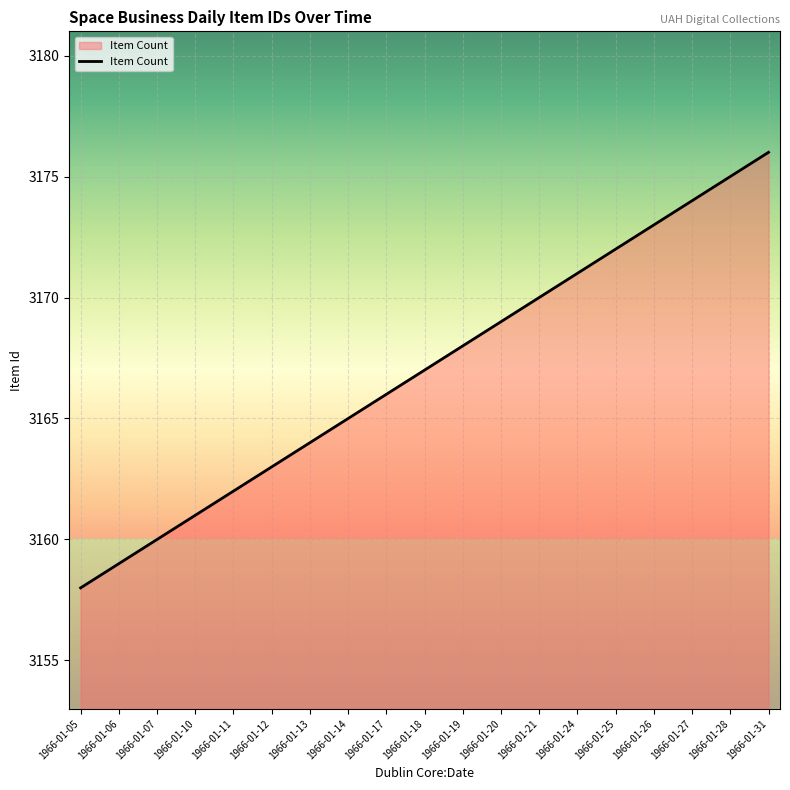

What is the greatest value displayed?

3176